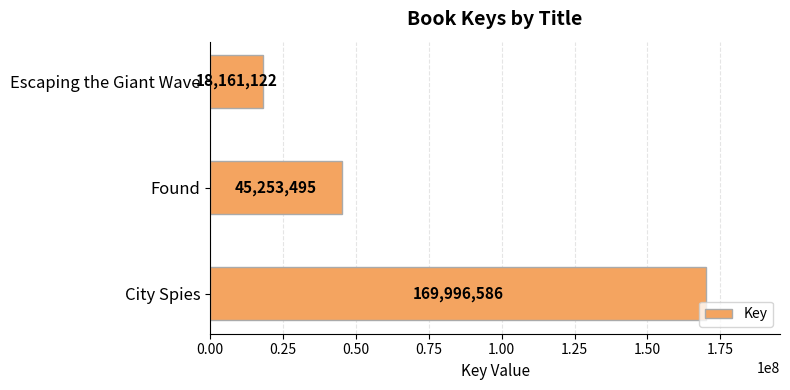

Reading bottom to top, list all the values displayed in this chart.

169996586	45253495	18161122